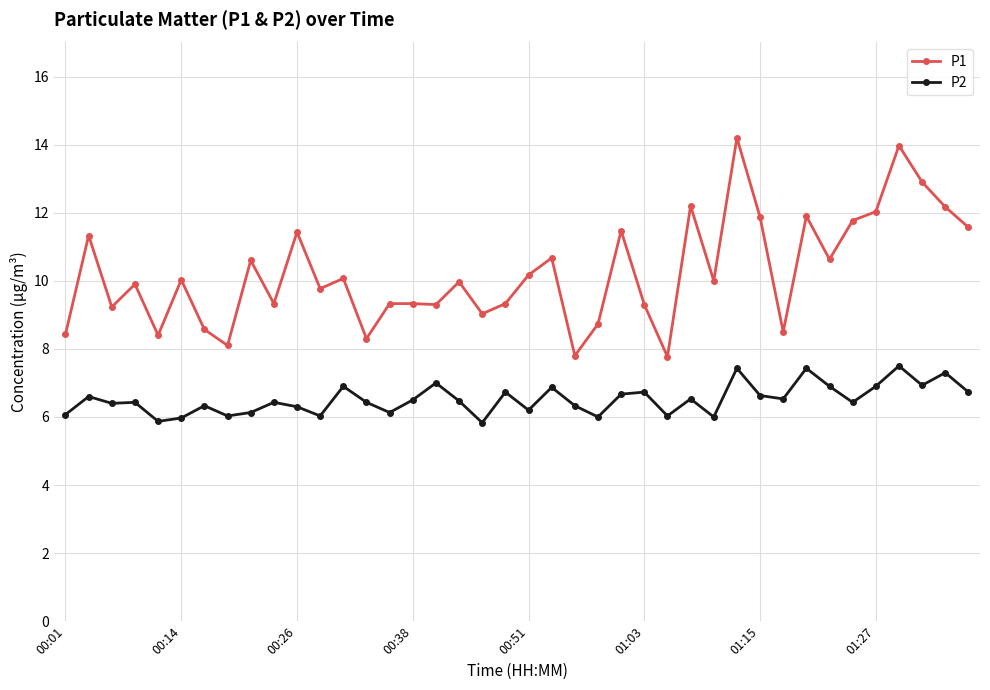

Count the number of data series in this chart.

2